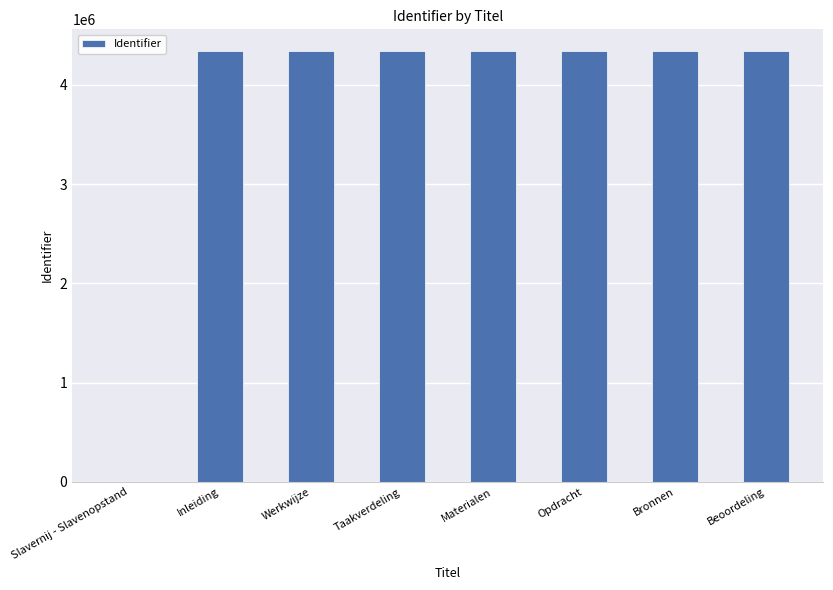

The chart shows a value of 1650705 at Slavernij - Slavenopstand. True or false?

False